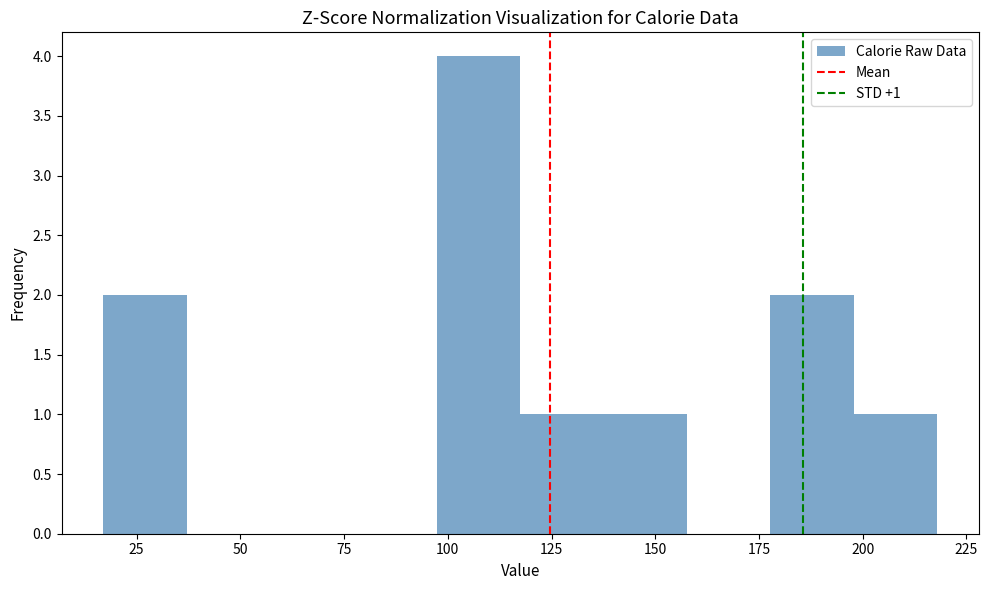

Over which range of the x-axis is the bar tallest?

95 to 115